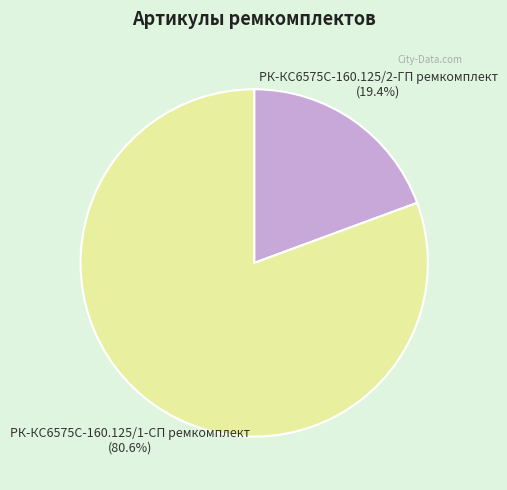

Do РК-КС6575С-160.125/2-ГП ремкомплект and РК-КС6575С-160.125/1-СП ремкомплект together represent more than half of the pie?

Yes